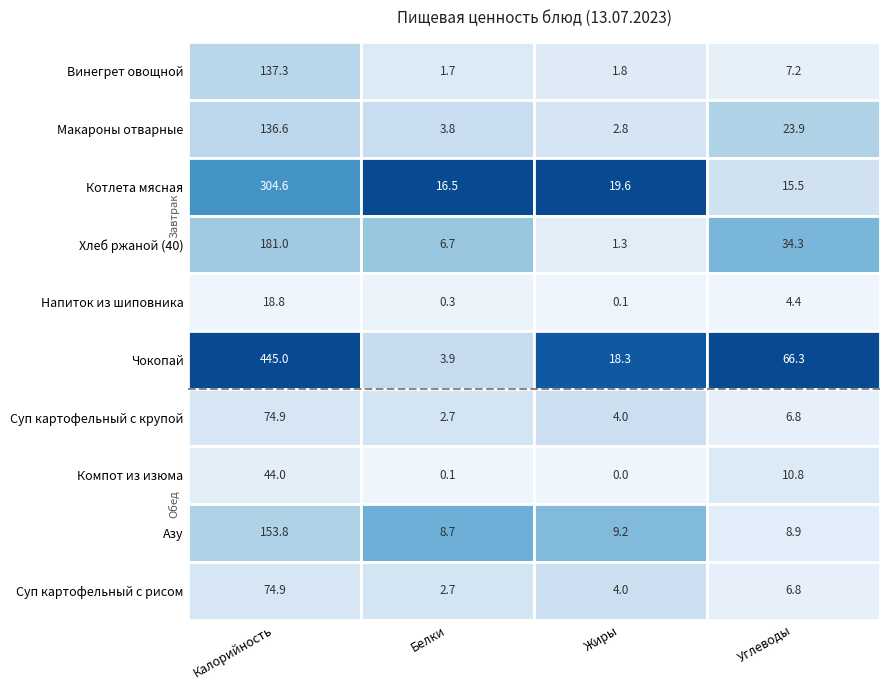

Which series has the largest range (max minus min)?

Чокопай